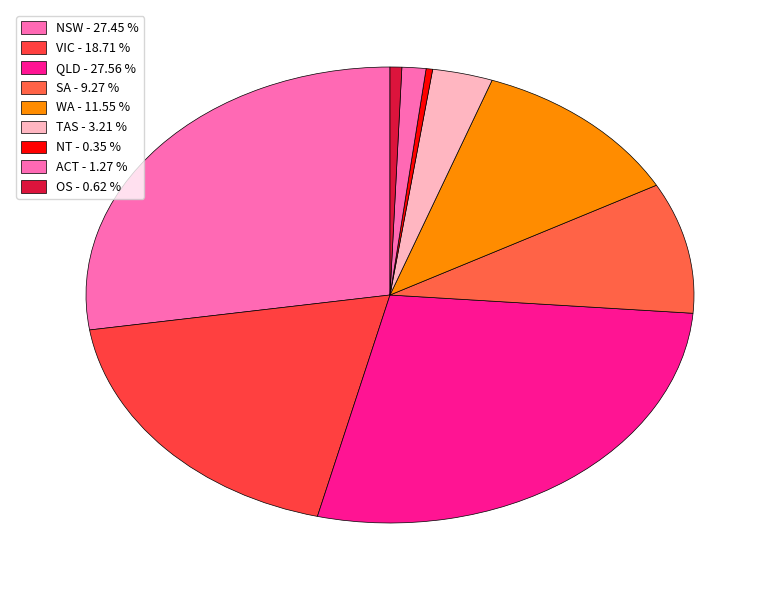

To the nearest percent, what is the combined percentage of VIC and NSW?

46%